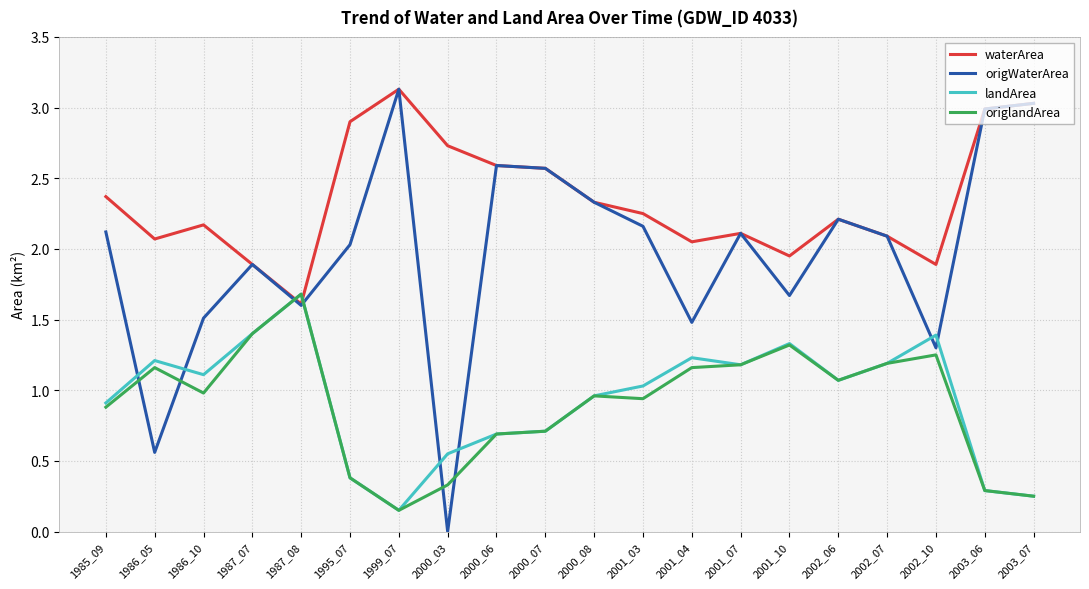

Where does the waterArea series first go above 2?

1985_09